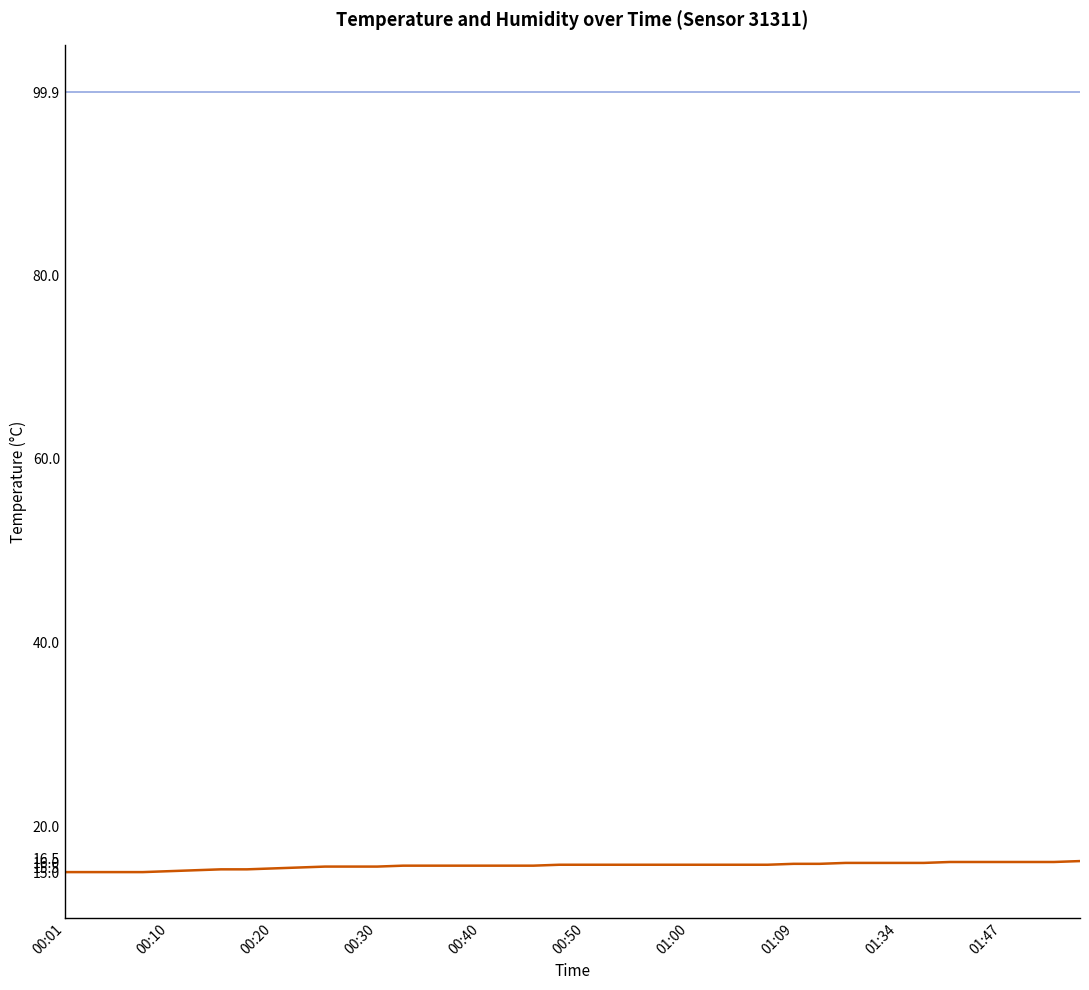

What is the minimum value shown in the chart?

15.0